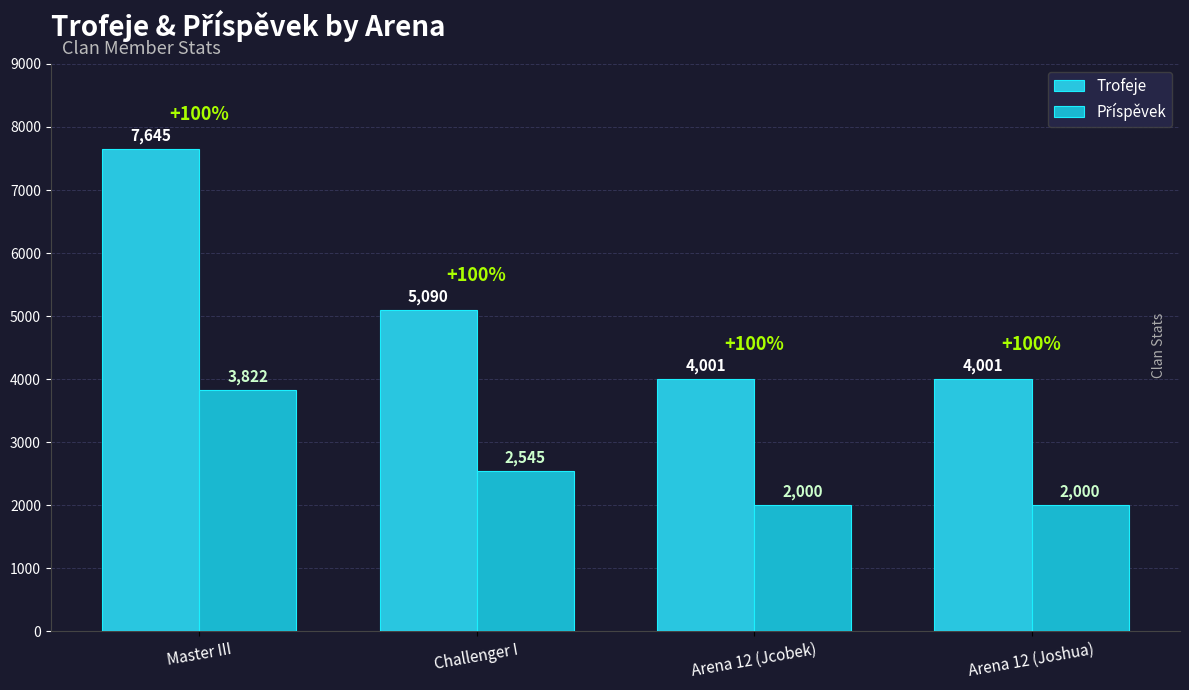

Rank the series by their average value, from lowest to highest.

Příspěvek, Trofeje